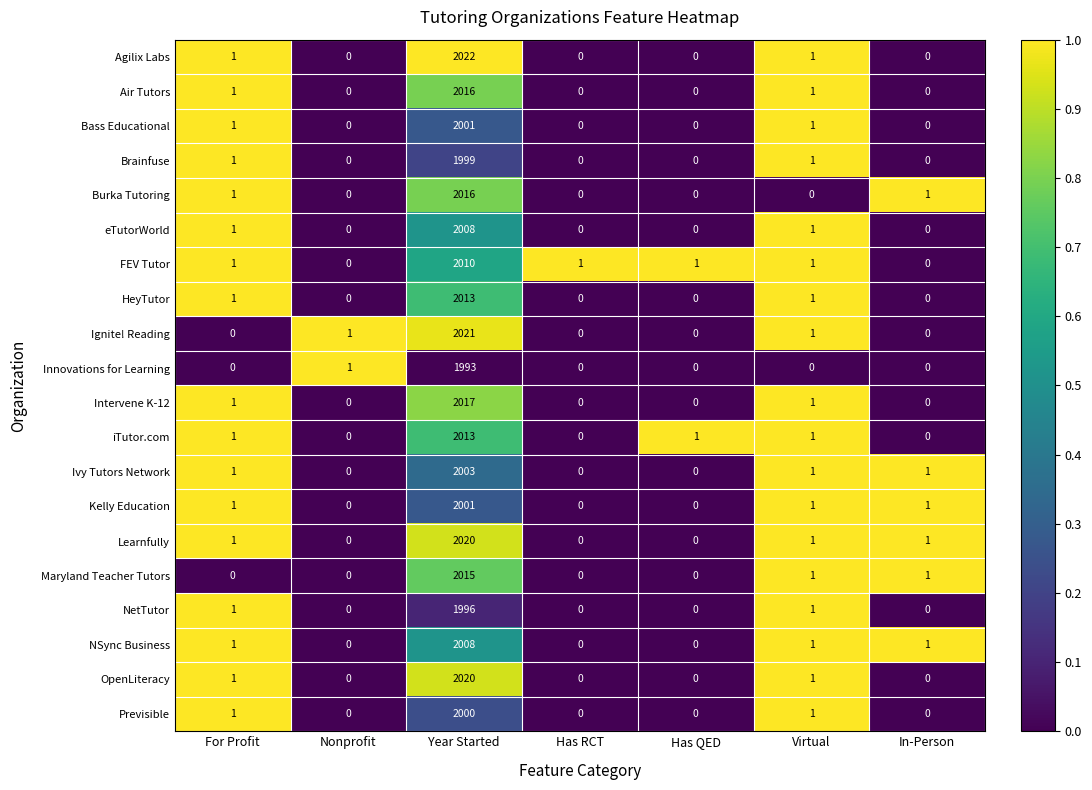

What is the sum of all Kelly Education values?

2004